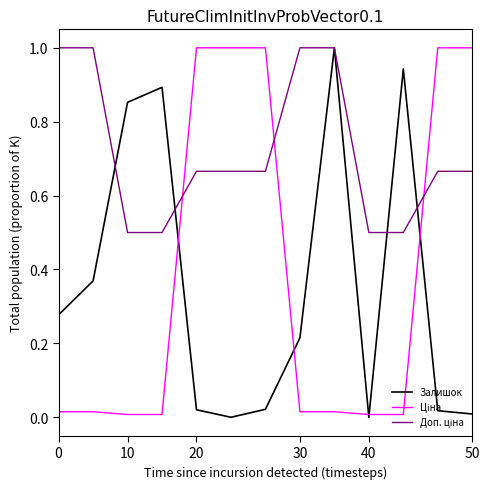

What is the greatest value displayed?

1.0